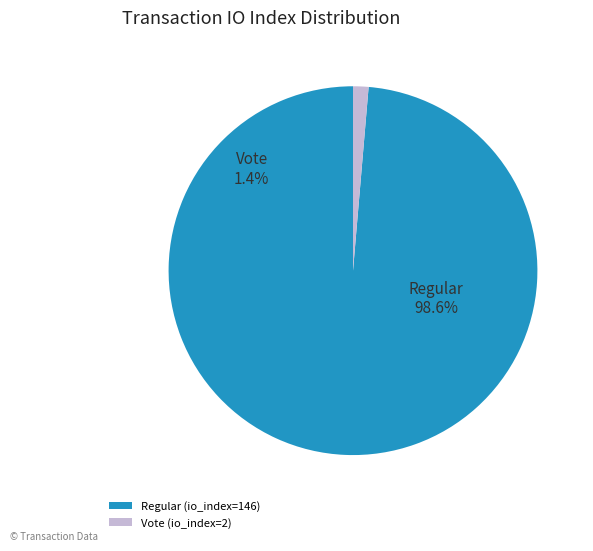

True or false: Regular (io_index=146) accounts for 89% of the total.

False